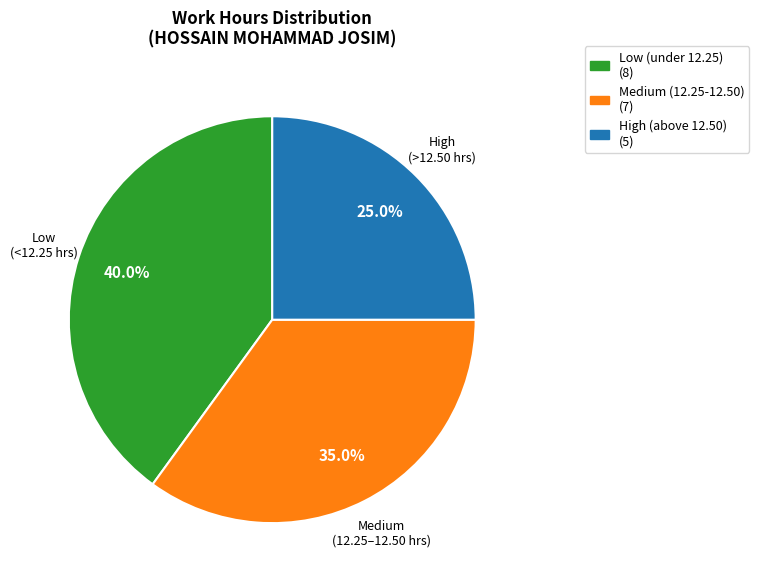

Is there a majority slice in this chart?

No